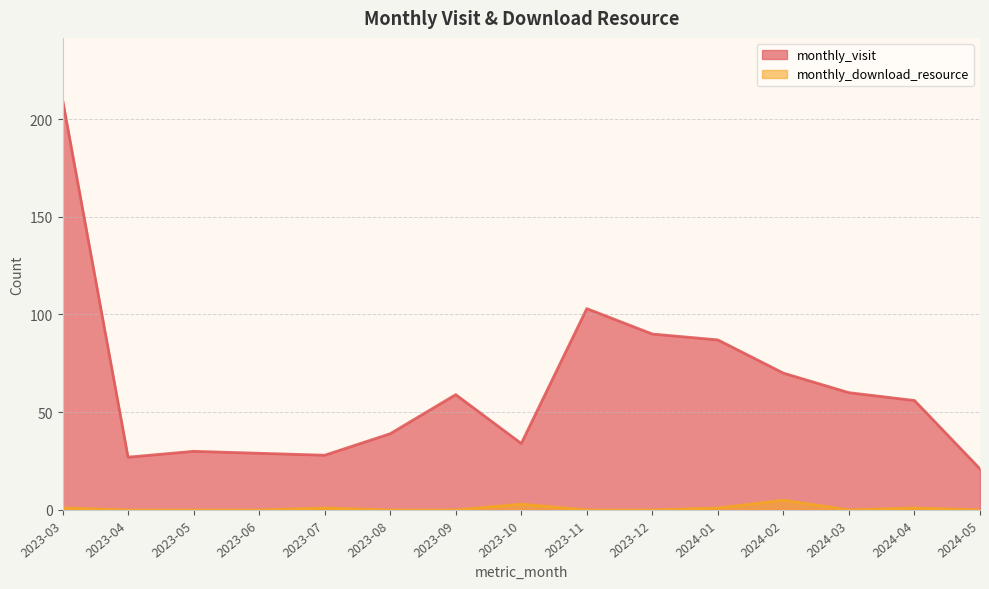

Reading right to left, what are all the values shown in this chart?

monthly_visit: 2024-05=21	2024-04=56	2024-03=60	2024-02=70	2024-01=87	2023-12=90	2023-11=103	2023-10=34	2023-09=59	2023-08=39	2023-07=28	2023-06=29	2023-05=30	2023-04=27	2023-03=210
monthly_download_resource: 2024-05=0	2024-04=1	2024-03=0	2024-02=5	2024-01=1	2023-12=0	2023-11=0	2023-10=3	2023-09=0	2023-08=0	2023-07=1	2023-06=0	2023-05=0	2023-04=0	2023-03=1